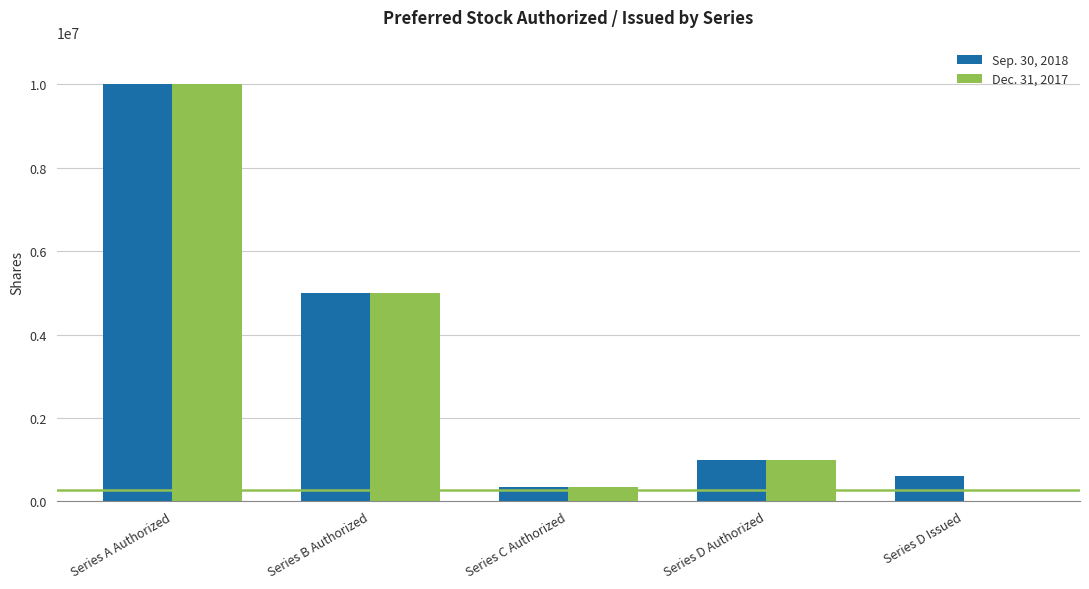

Reading left to right, transcribe all the data shown in this chart.

Sep. 30, 2018: 10000000	5000000	350000	1000000	600000
Dec. 31, 2017: 10000000	5000000	350000	1000000	0